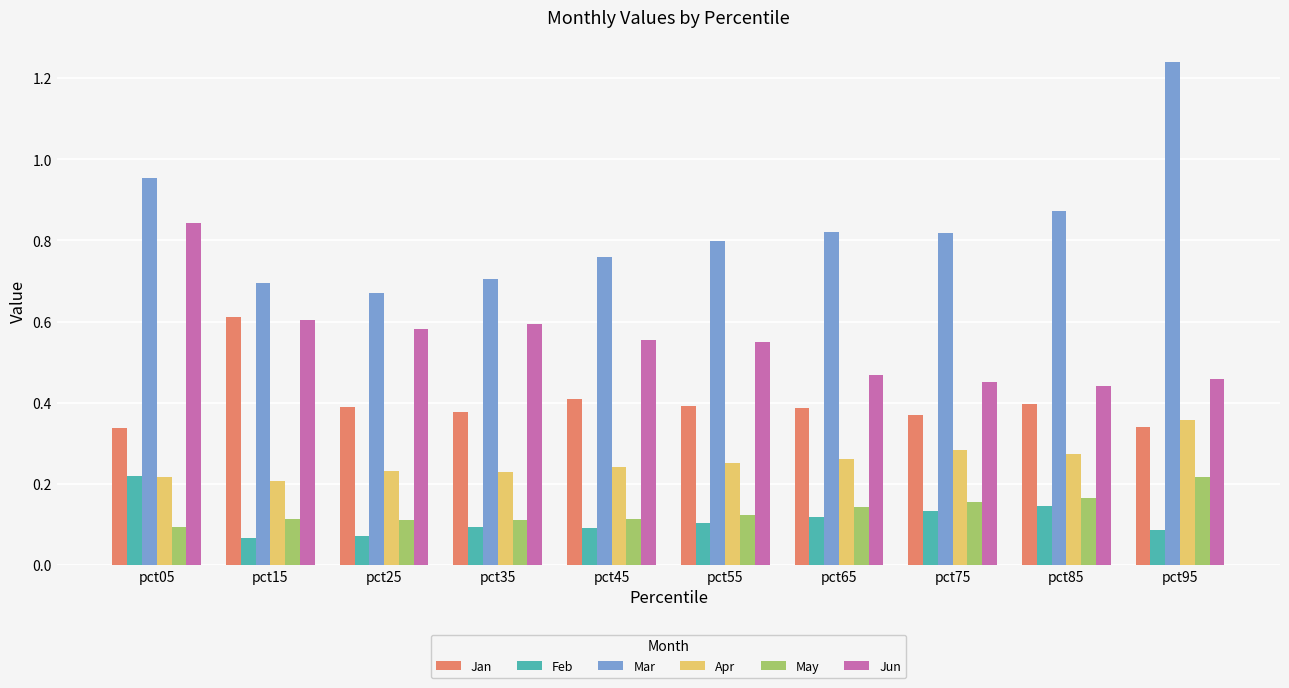

Between pct15 and pct55, which series saw the biggest shift?

Jan